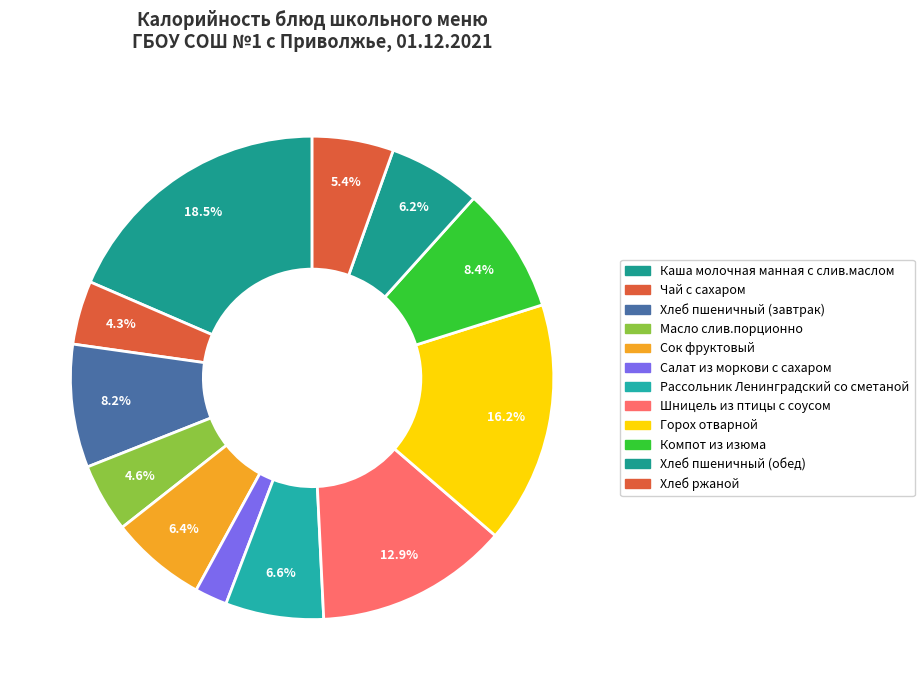

How many segments does this pie chart have?

12